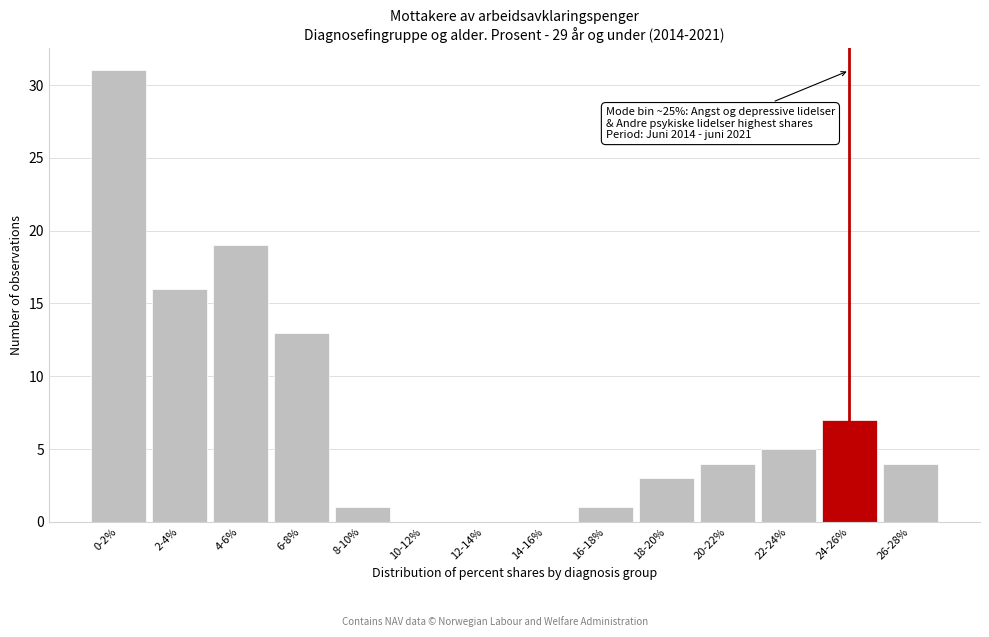

Reading right to left, transcribe all the data shown in this chart.

26-28%=4	24-26%=7	22-24%=5	20-22%=4	18-20%=3	16-18%=1	14-16%=0	12-14%=0	10-12%=0	8-10%=1	6-8%=13	4-6%=19	2-4%=16	0-2%=31